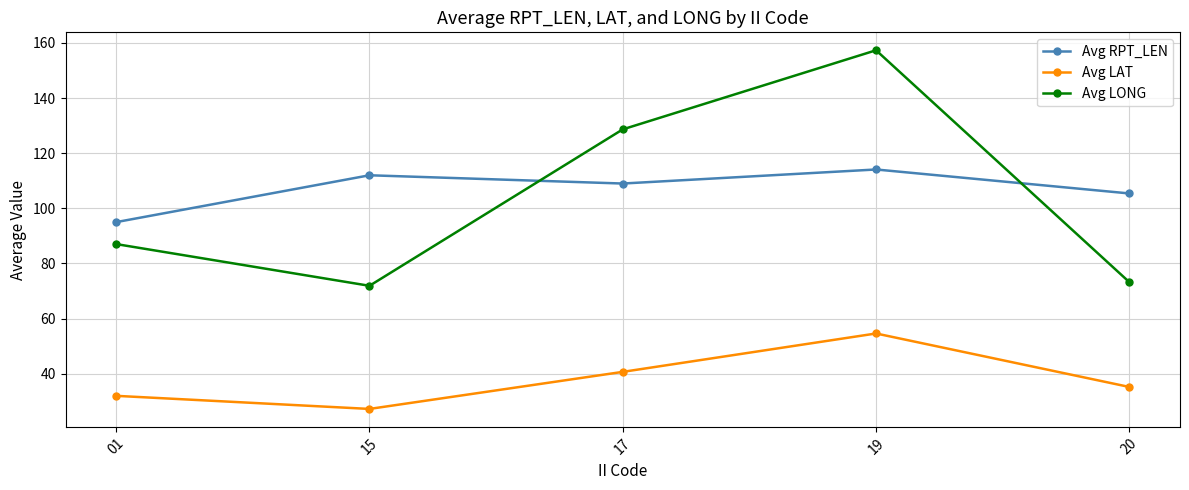

Which series has the largest range (max minus min)?

Avg LONG